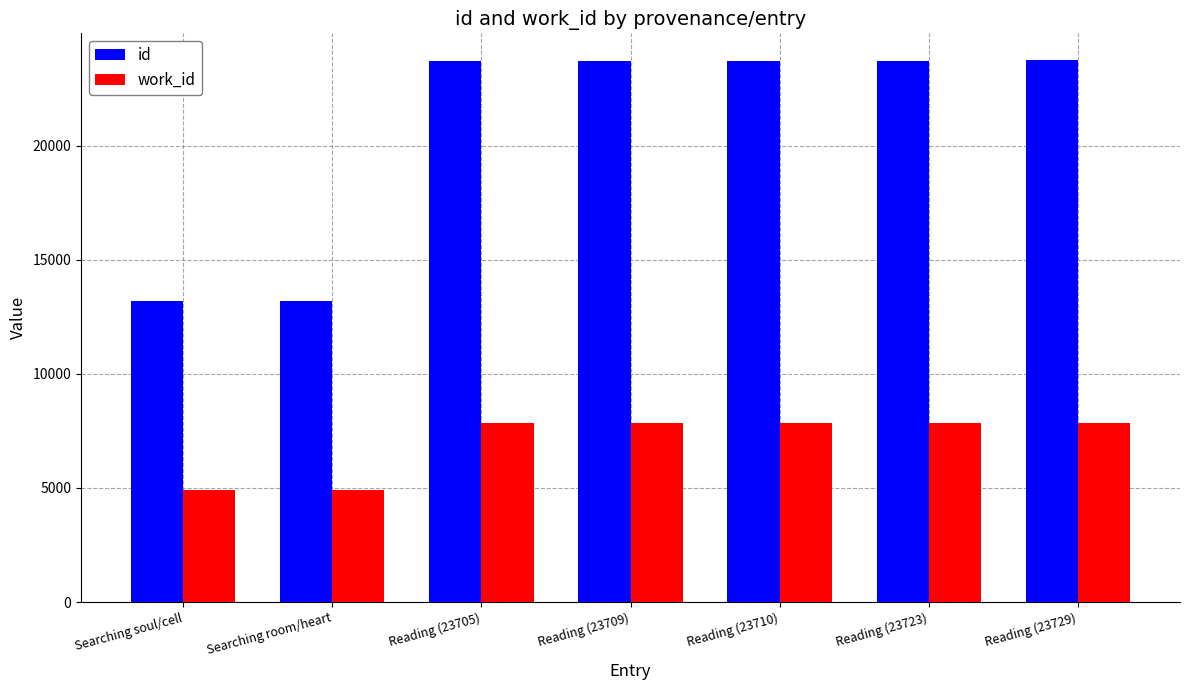

Rank the series by their maximum value, from lowest to highest.

work_id, id